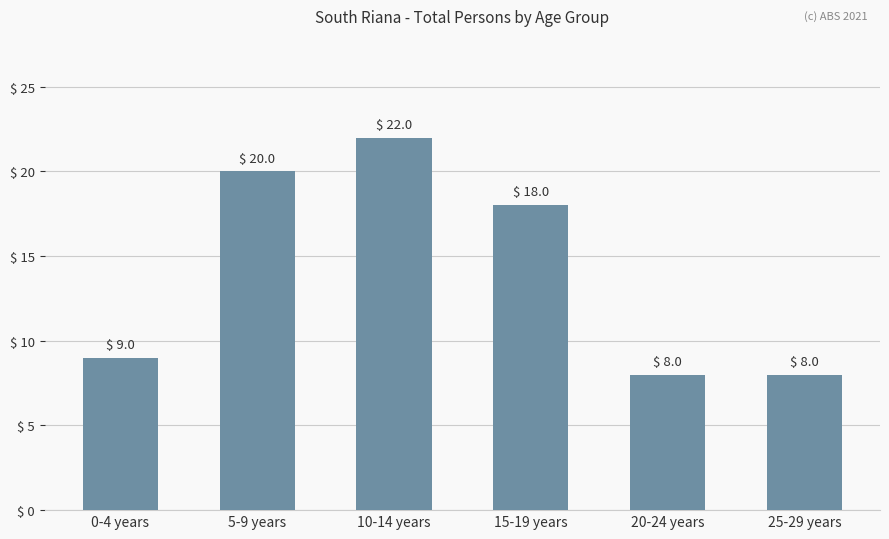

What is the value of the 6th bar from the left?

8